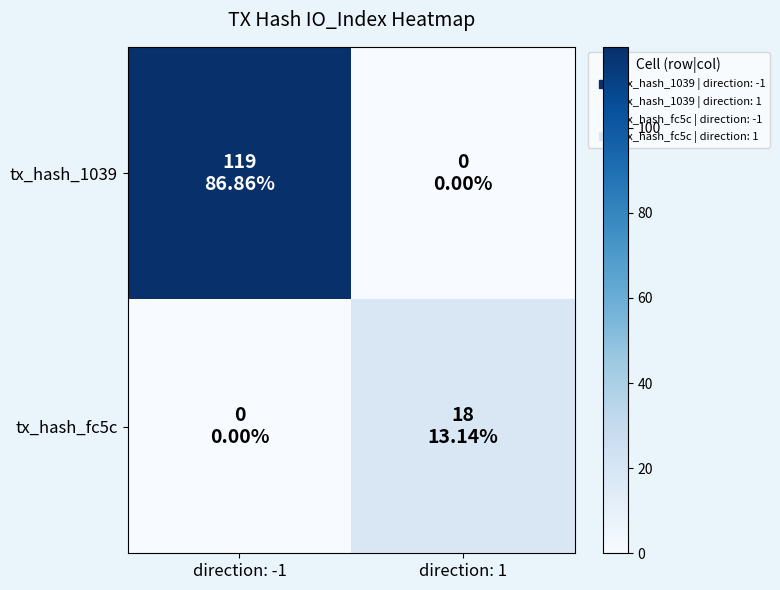

Which label corresponds to the largest value in the chart?

direction: -1